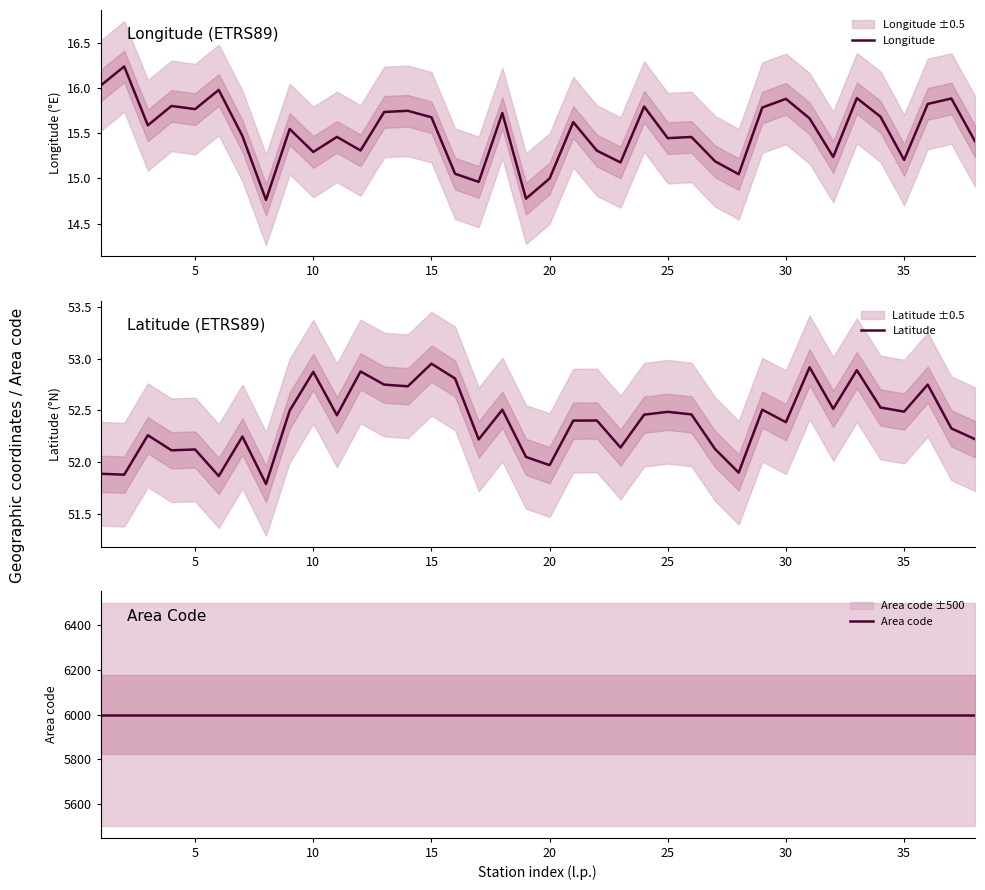

True or false: Longitude and Area code intersect in this chart.

False